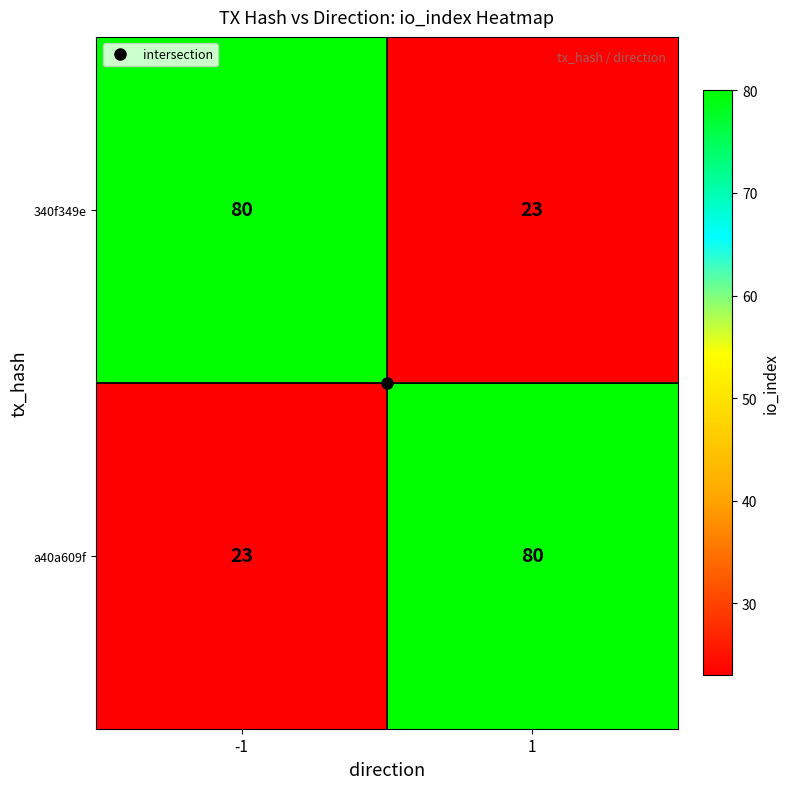

At how many categories does at least one series exceed 61?

2